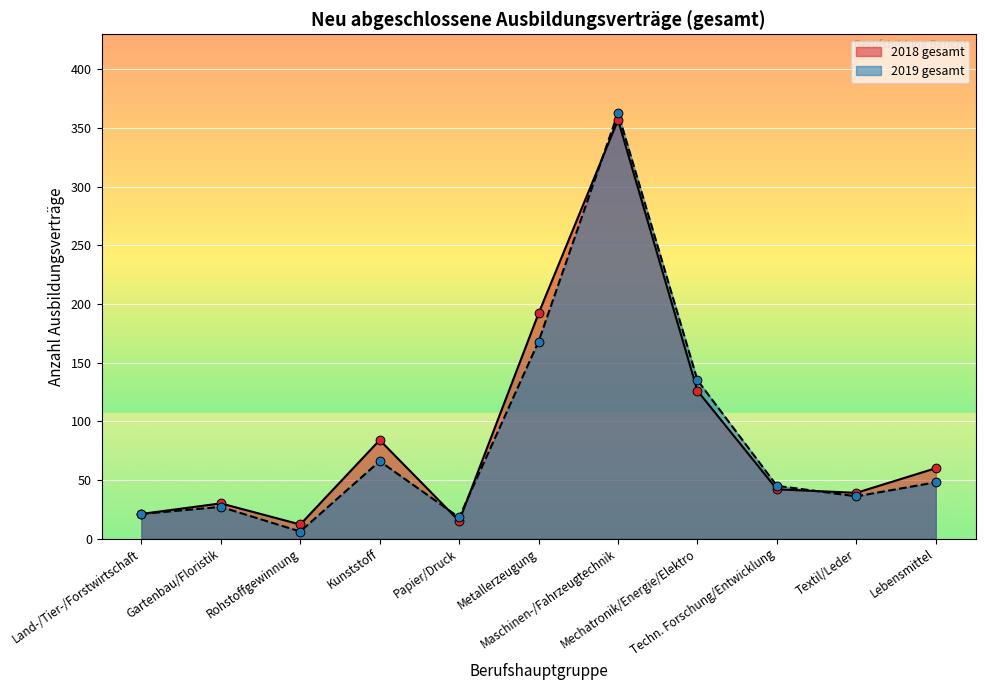

Which series reaches the maximum Y coordinate?

2019 gesamt